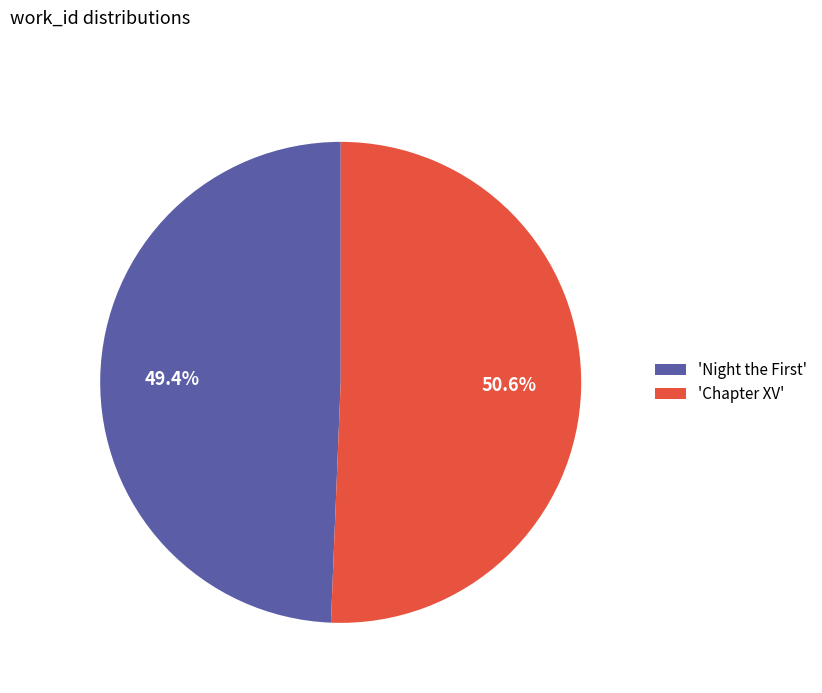

What is the smallest slice in the pie chart?

'Night the First'